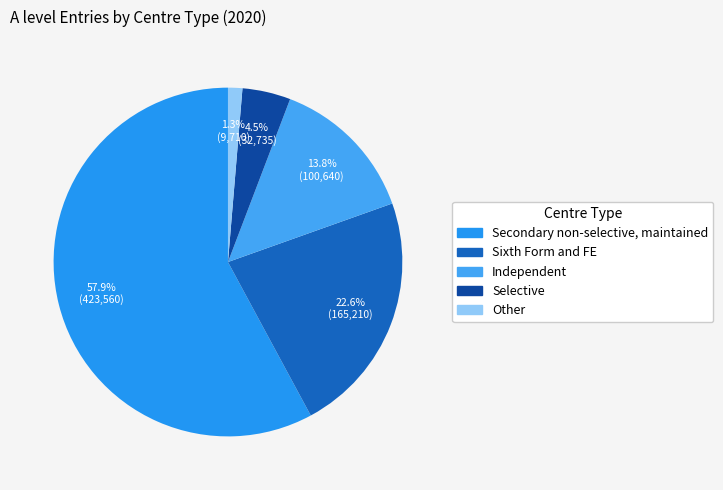

What is the change in value from Selective to Other?

-23025